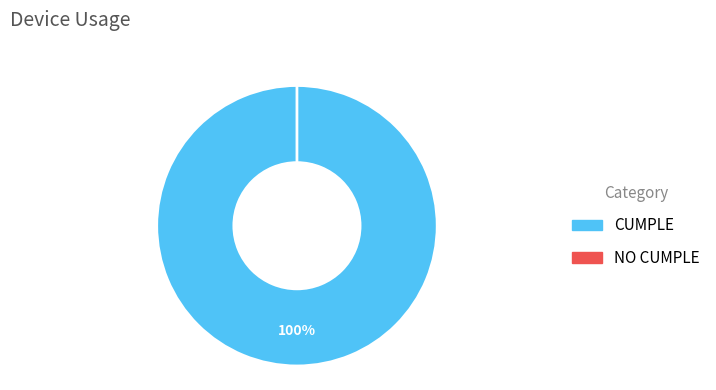

Is the sum of CUMPLE and NO CUMPLE greater than half?

Yes